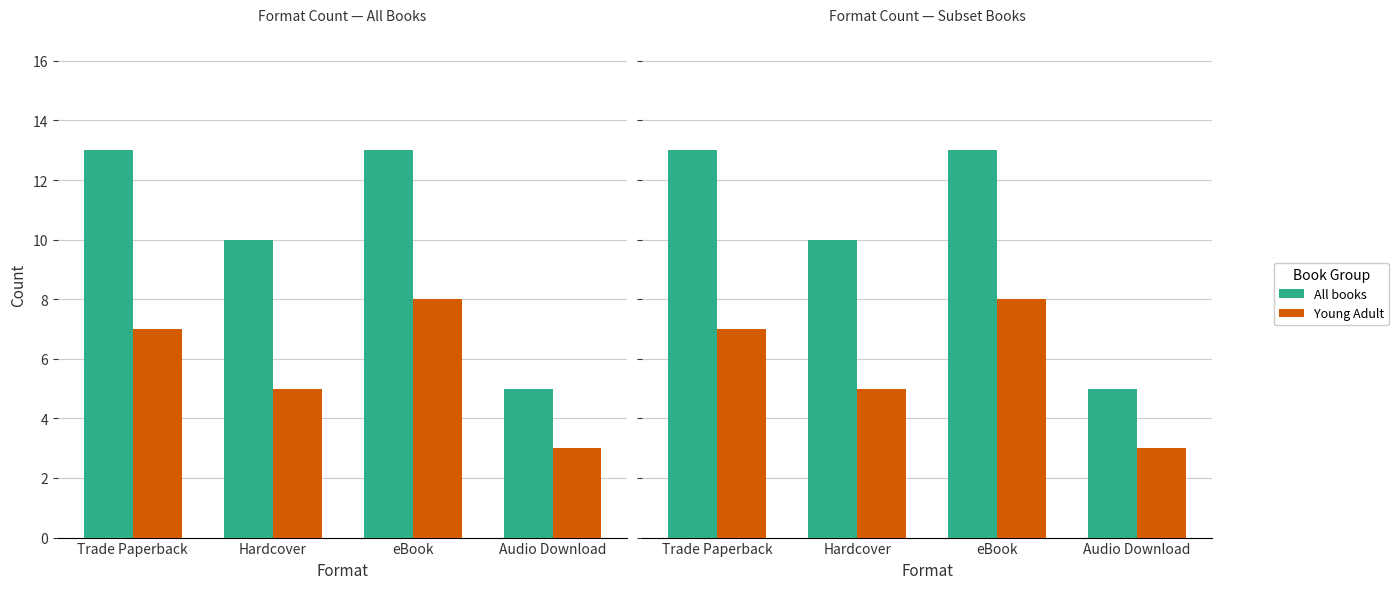

What is the label of the 1st bar from the left?

Trade Paperback